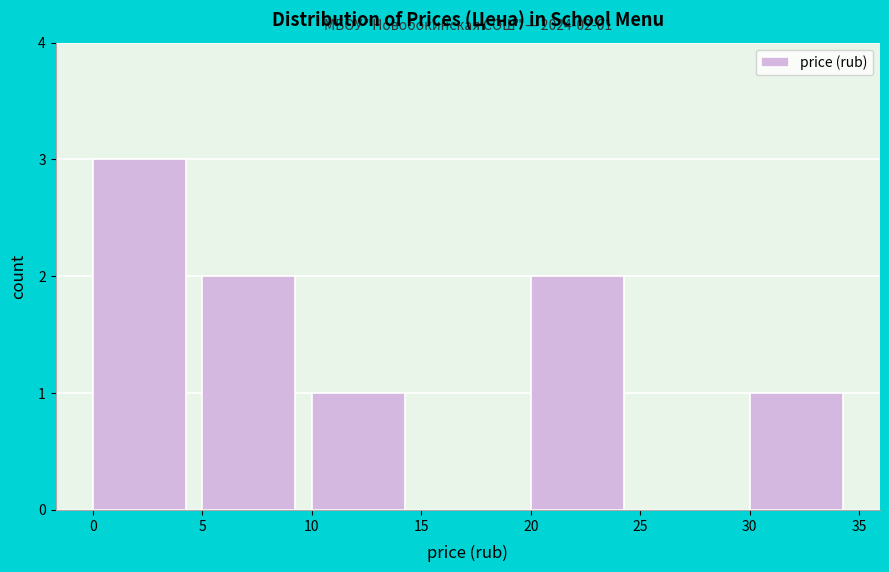

Over which range of the x-axis is the bar tallest?

0 to 5